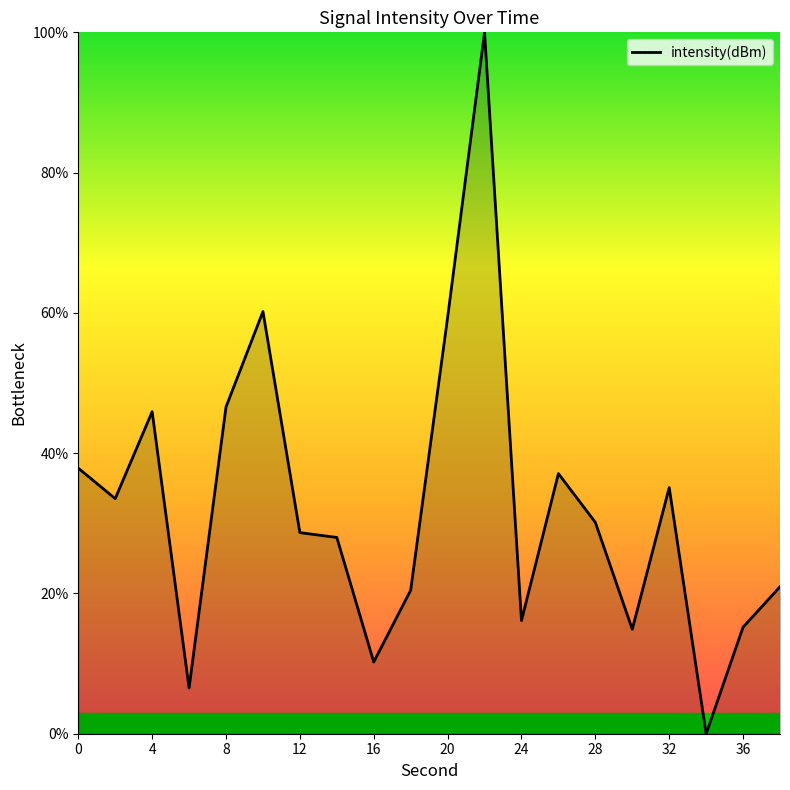

What is the difference between the maximum and minimum values?

100.0